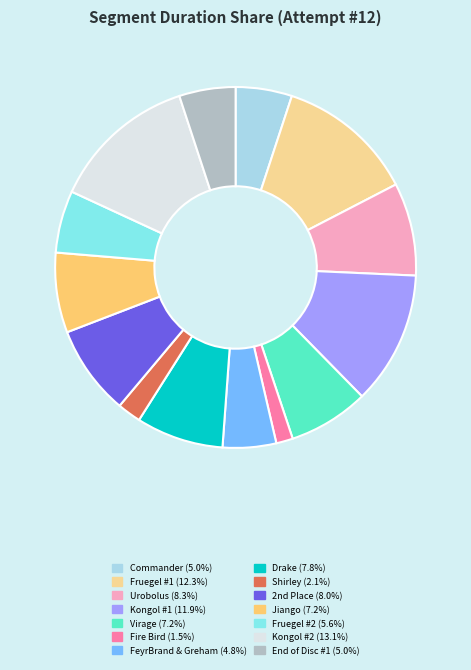

How many segments does this pie chart have?

14